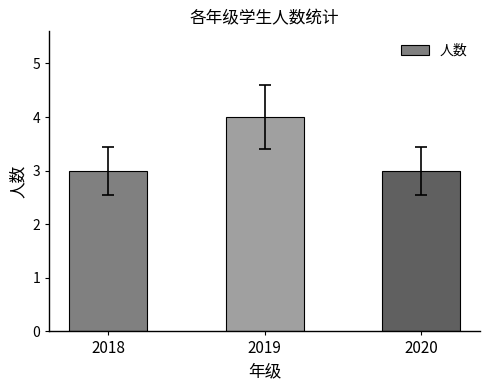

Count the number of categories in the chart.

3